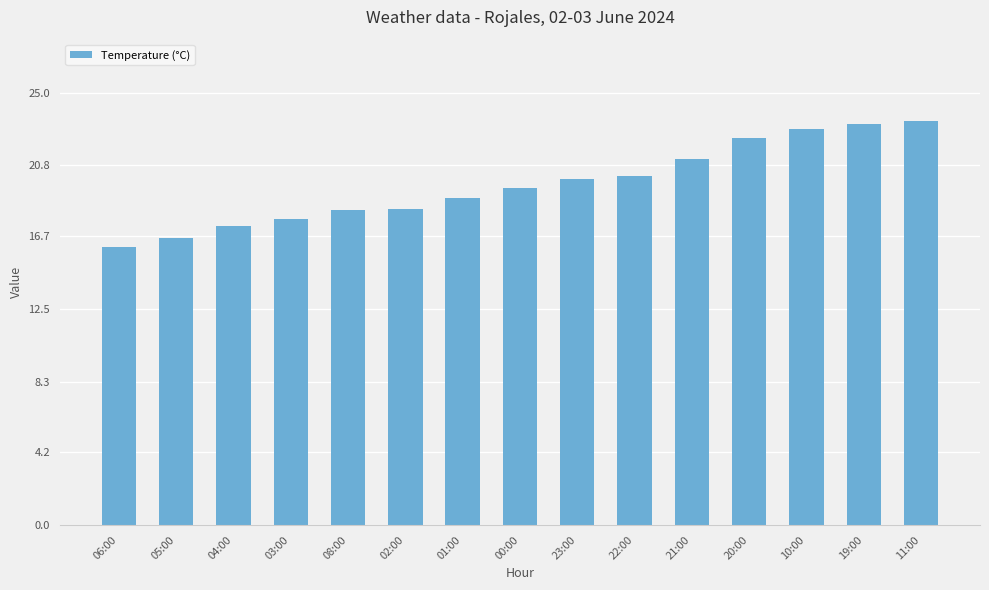

Count the number of data series in this chart.

1